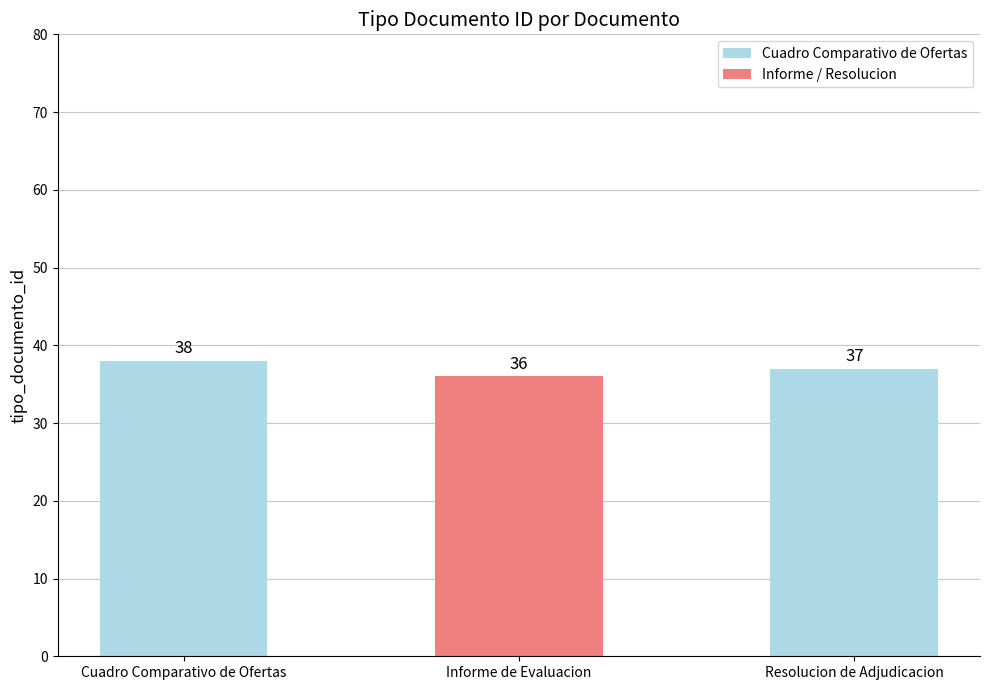

Where is the data nearest to the value 37?

Resolucion de Adjudicacion